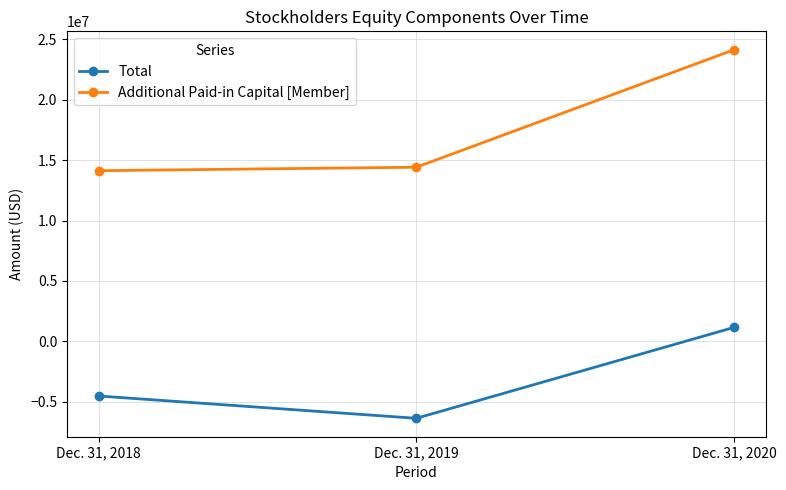

What is the spread (max minus min) of values at Dec. 31, 2018?

18662430